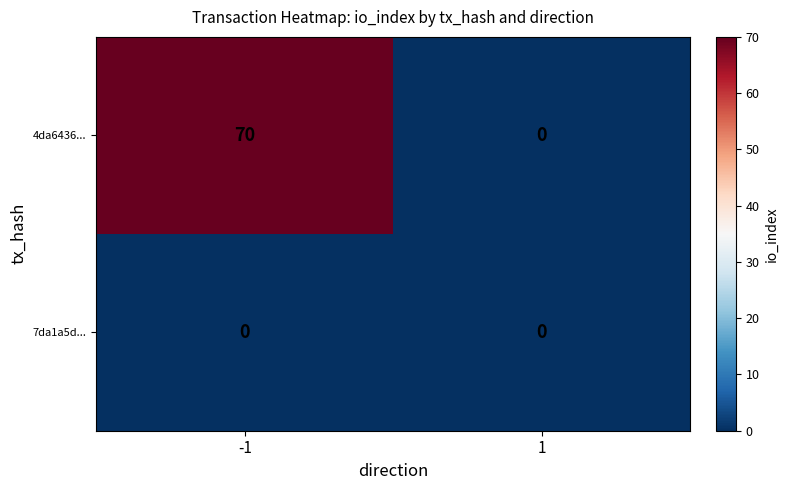

At how many categories does at least one series exceed 55?

1